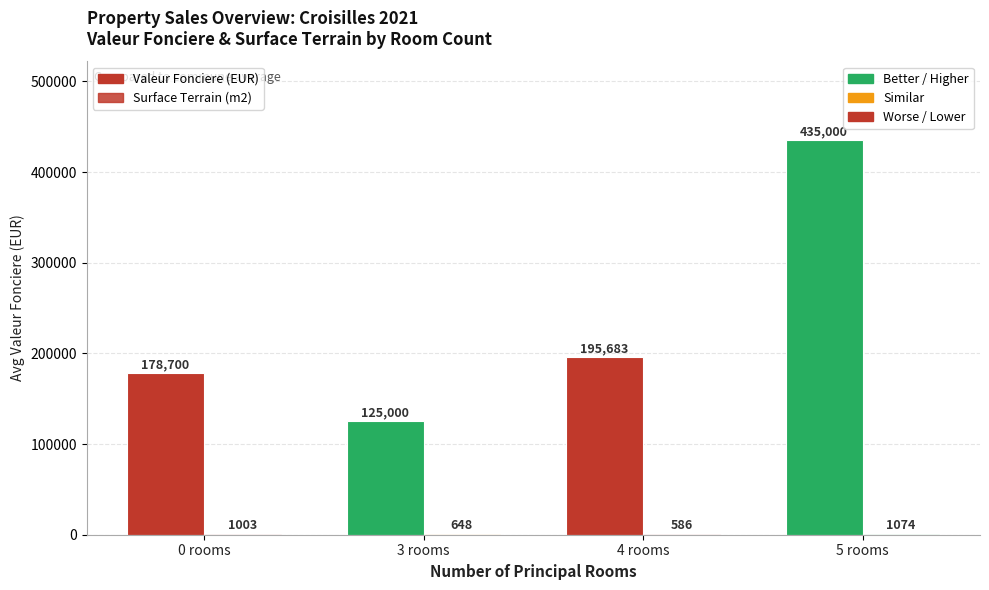

The value of Valeur Fonciere (EUR) at 3 rooms is 125000. True or false?

True